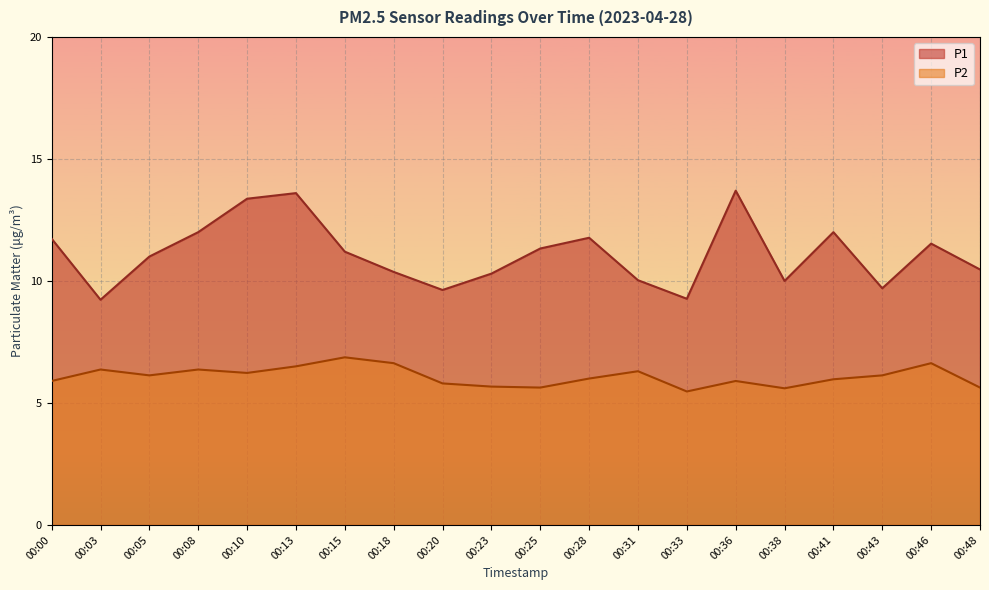

Rank the series by their average value, from highest to lowest.

P1, P2